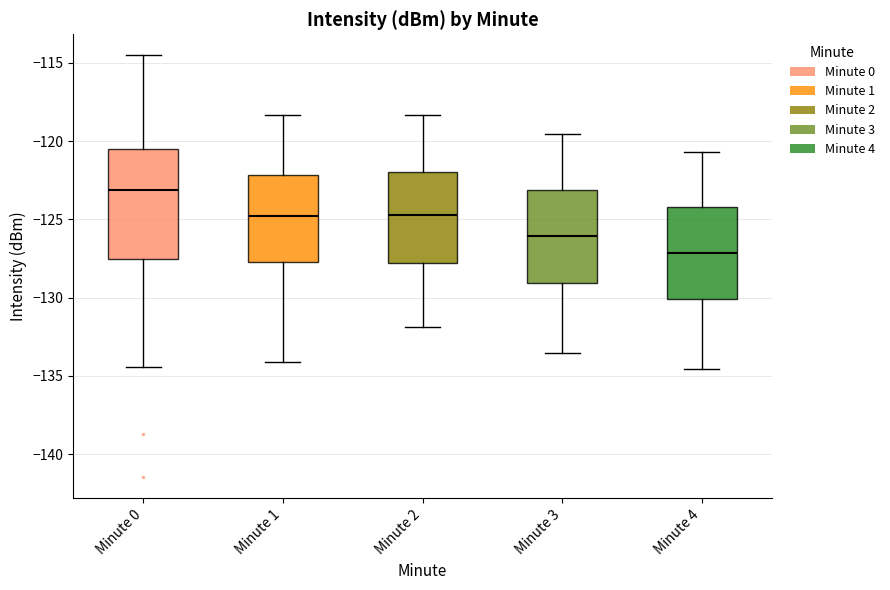

Reading left to right, transcribe this box plot: for each box, give where its median line is, the range the box spans, and where its two whiskers end, as read against the y-axis. The values are not printed on the chart, so give them approximately, as read against the axis.

Minute 0: median -123.0, box -127.5 to -120.5, whiskers -134.5 to -114.5
Minute 1: median -125.0, box -127.5 to -122.0, whiskers -134.0 to -118.5
Minute 2: median -124.5, box -128.0 to -122.0, whiskers -132.0 to -118.5
Minute 3: median -126.0, box -129.0 to -123.0, whiskers -133.5 to -119.5
Minute 4: median -127.0, box -130.0 to -124.0, whiskers -134.5 to -120.5